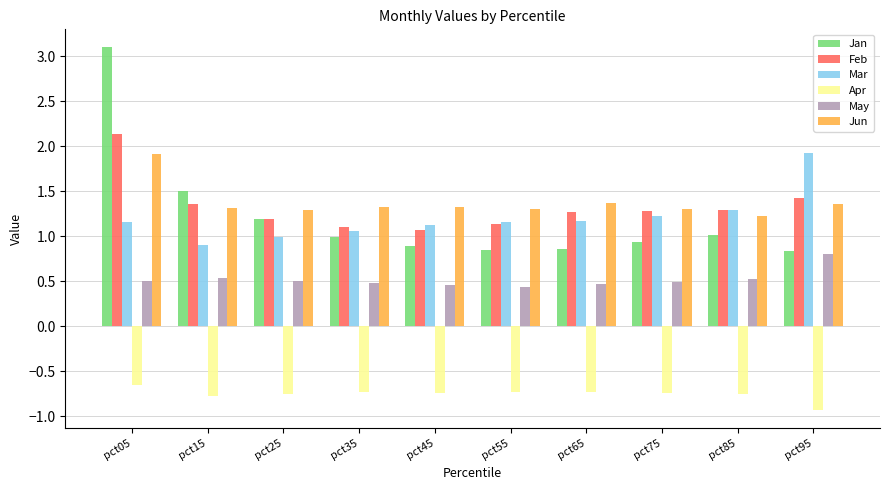

At which category is the sum across all series the highest?

pct05